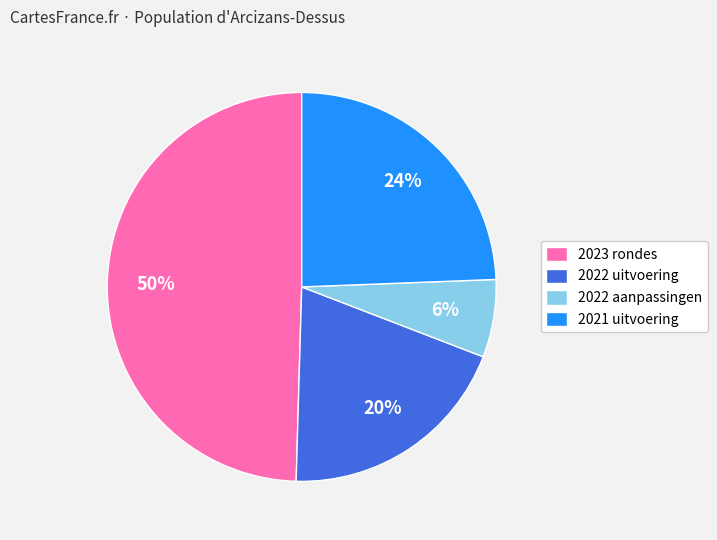

Do 2021 uitvoering and 2022 aanpassingen together represent more than half of the pie?

No